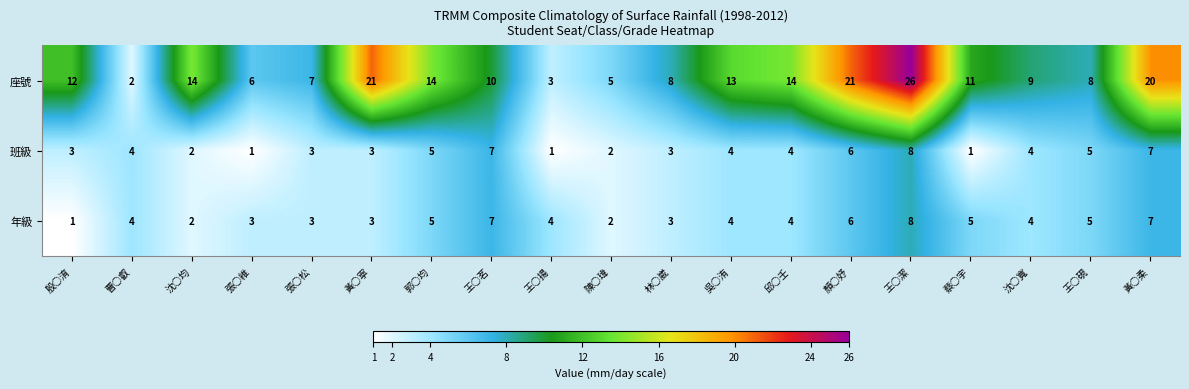

What is the approximate value of 座號 at 王○硯, to the nearest 5?

10